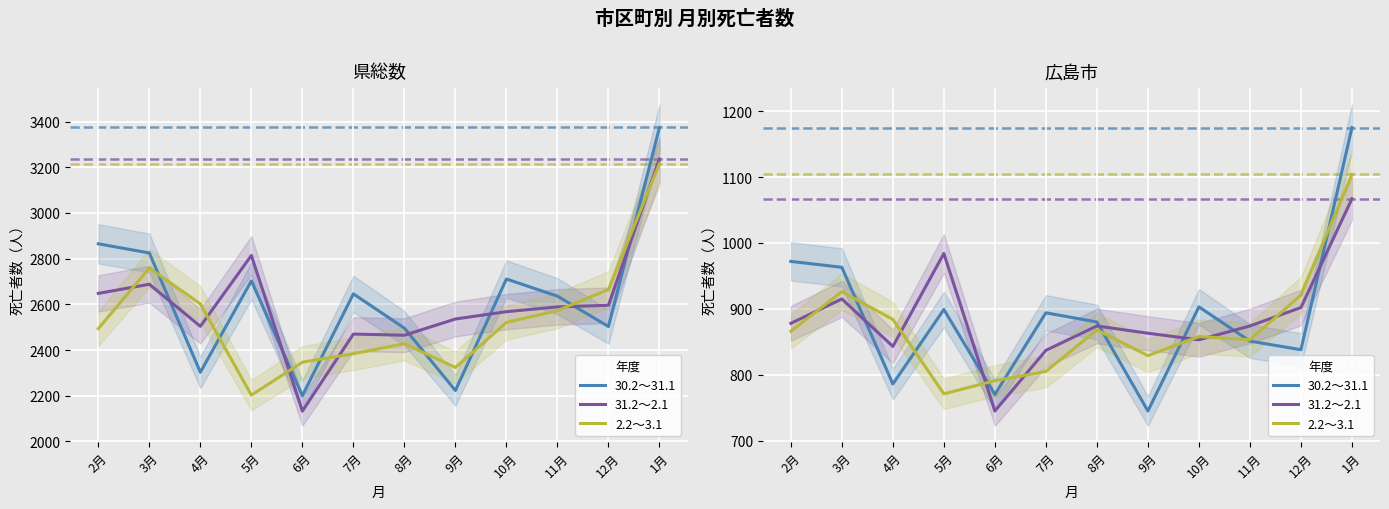

Which series has the largest range (max minus min)?

30.2～31.1